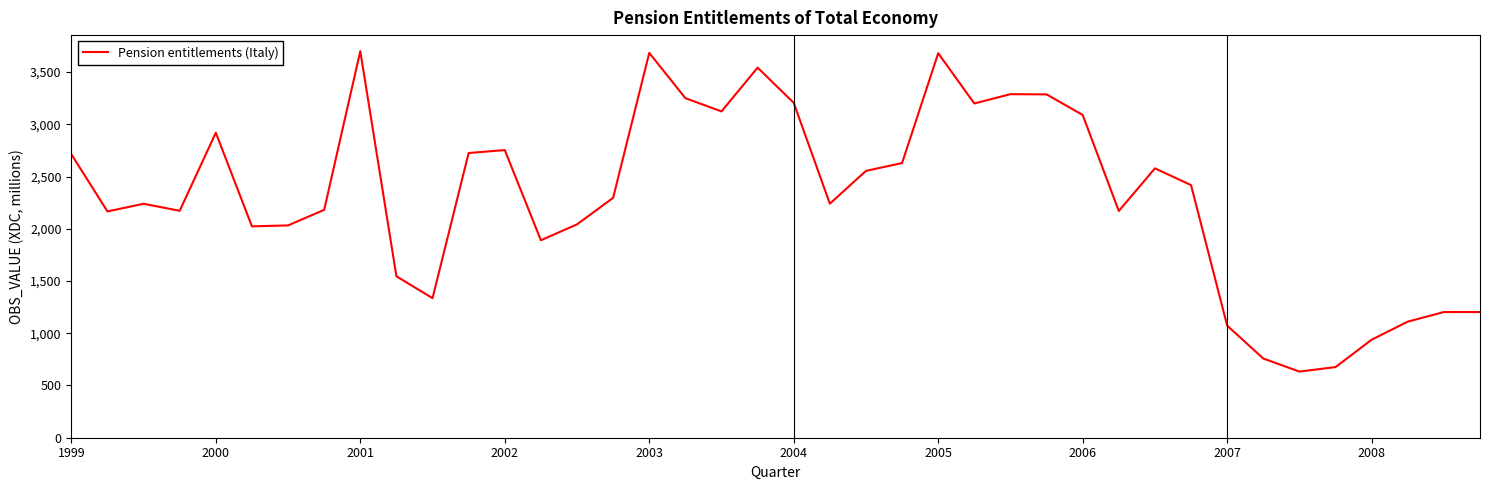

What is the minimum value shown in the chart?

633